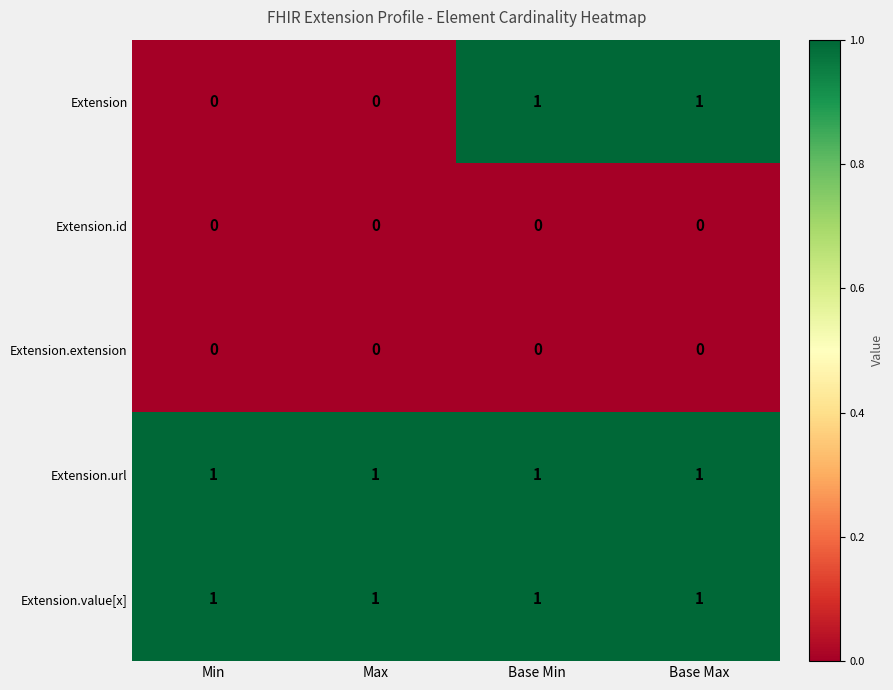

What is the sum of all Extension.url values?

4